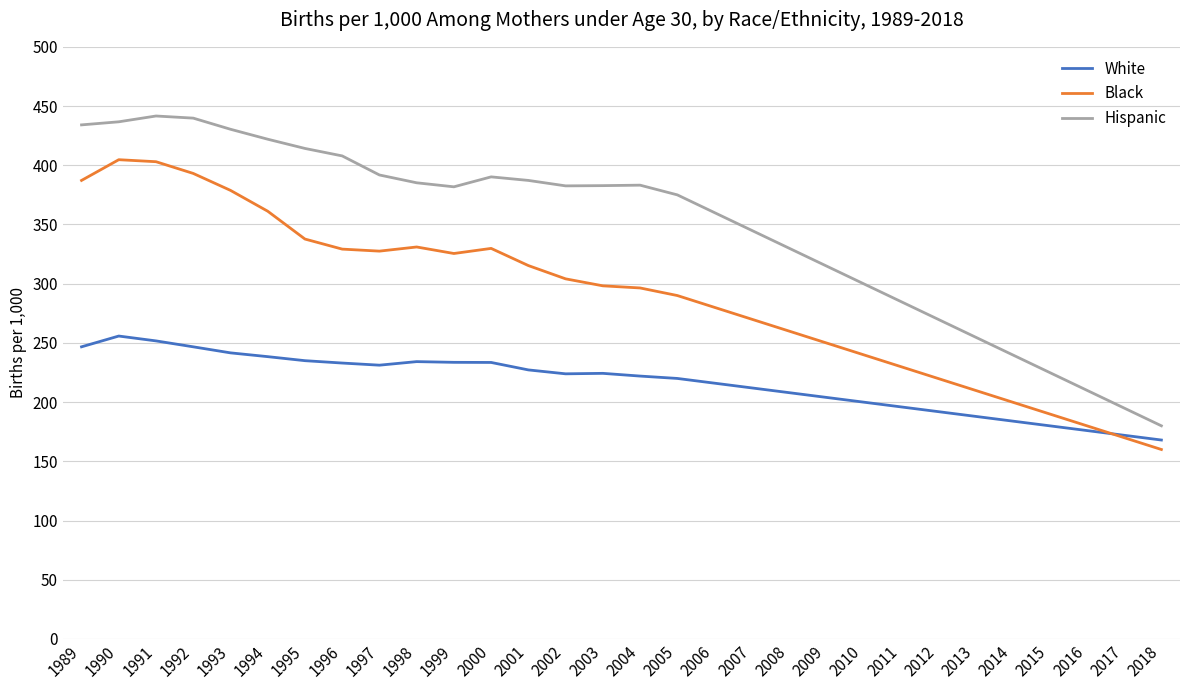

How many lines are shown in the chart?

3